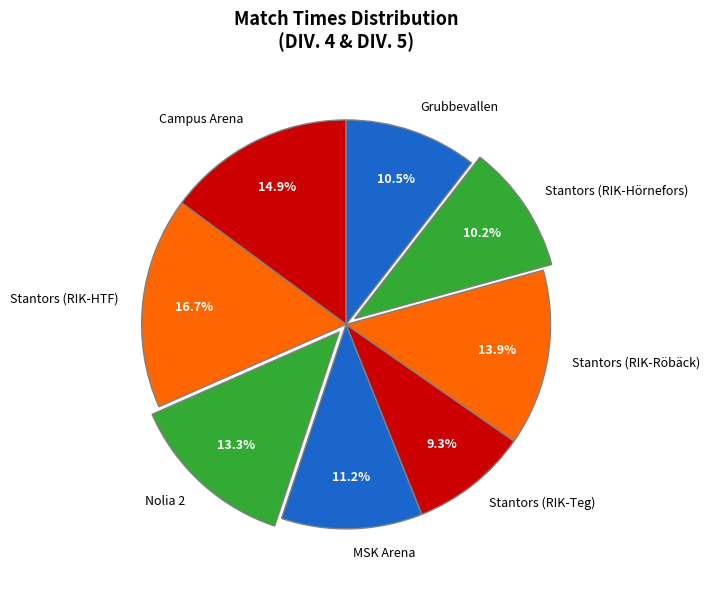

To the nearest percent, what portion does Nolia 2 represent?

13%